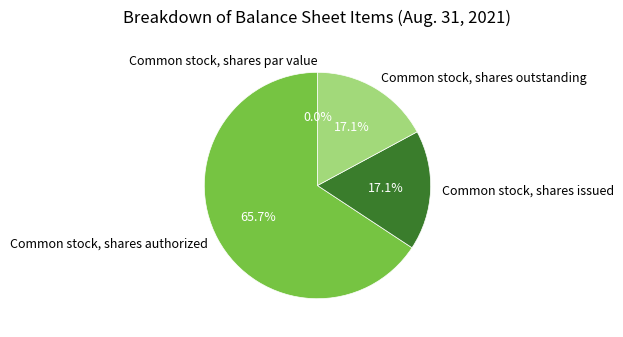

How many slices are in this pie chart?

4